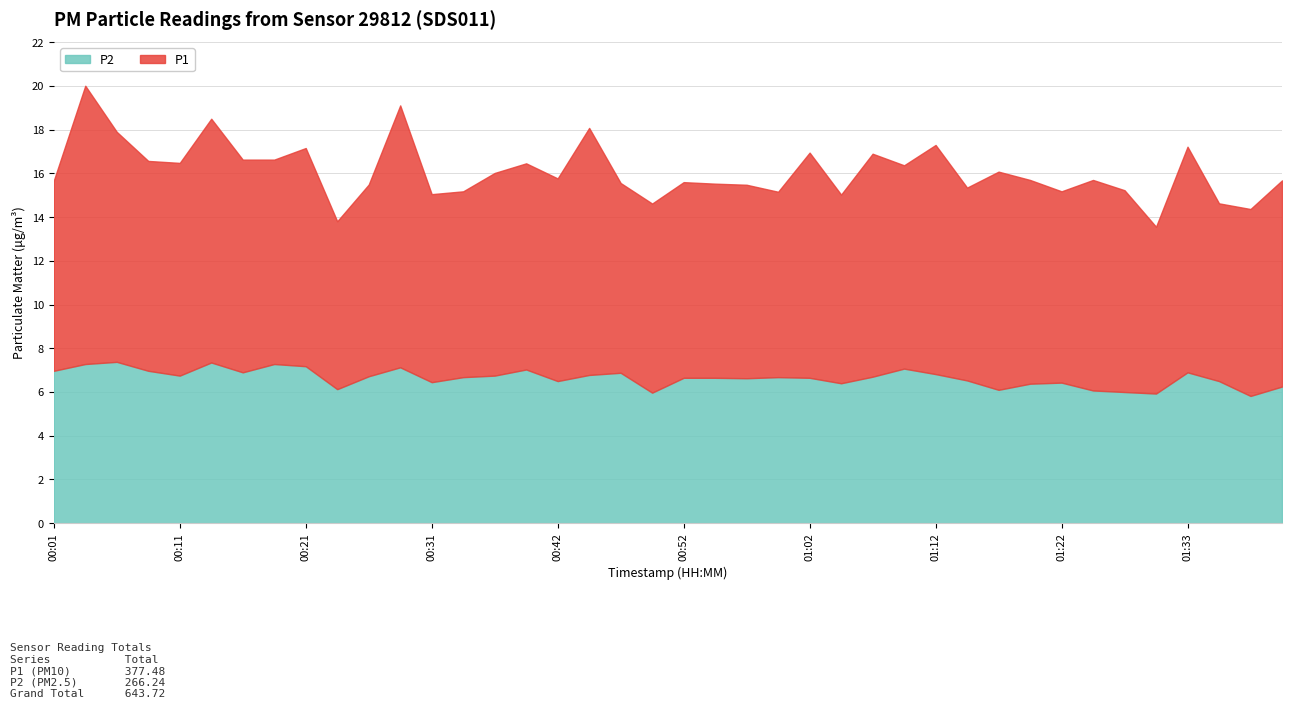

Reading right to left, transcribe all the data shown in this chart.

P1: 01:40=9.4	01:38=8.6	01:35=8.1	01:33=10.3	01:30=7.6	01:28=9.2	01:25=9.6	01:22=8.8	01:20=9.3	01:17=10.0	01:15=8.8	01:12=10.5	01:10=9.3	01:07=10.2	01:04=8.6	01:02=10.3	00:59=8.5	00:57=8.8	00:54=8.9	00:52=8.9	00:49=8.7	00:47=8.7	00:44=11.3	00:42=9.3	00:39=9.4	00:36=9.3	00:34=8.5	00:31=8.6	00:29=12.0	00:26=8.8	00:24=7.7	00:21=10.0	00:19=9.3	00:16=9.7	00:14=11.2	00:11=9.7	00:09=9.6	00:06=10.5	00:04=12.7	00:01=8.7
P2: 01:40=6.2	01:38=5.8	01:35=6.5	01:33=6.9	01:30=5.9	01:28=6.0	01:25=6.1	01:22=6.4	01:20=6.4	01:17=6.1	01:15=6.5	01:12=6.8	01:10=7.1	01:07=6.7	01:04=6.4	01:02=6.7	00:59=6.7	00:57=6.6	00:54=6.7	00:52=6.7	00:49=6.0	00:47=6.9	00:44=6.8	00:42=6.5	00:39=7.0	00:36=6.8	00:34=6.7	00:31=6.5	00:29=7.1	00:26=6.7	00:24=6.1	00:21=7.2	00:19=7.3	00:16=6.9	00:14=7.3	00:11=6.8	00:09=7.0	00:06=7.4	00:04=7.3	00:01=7.0